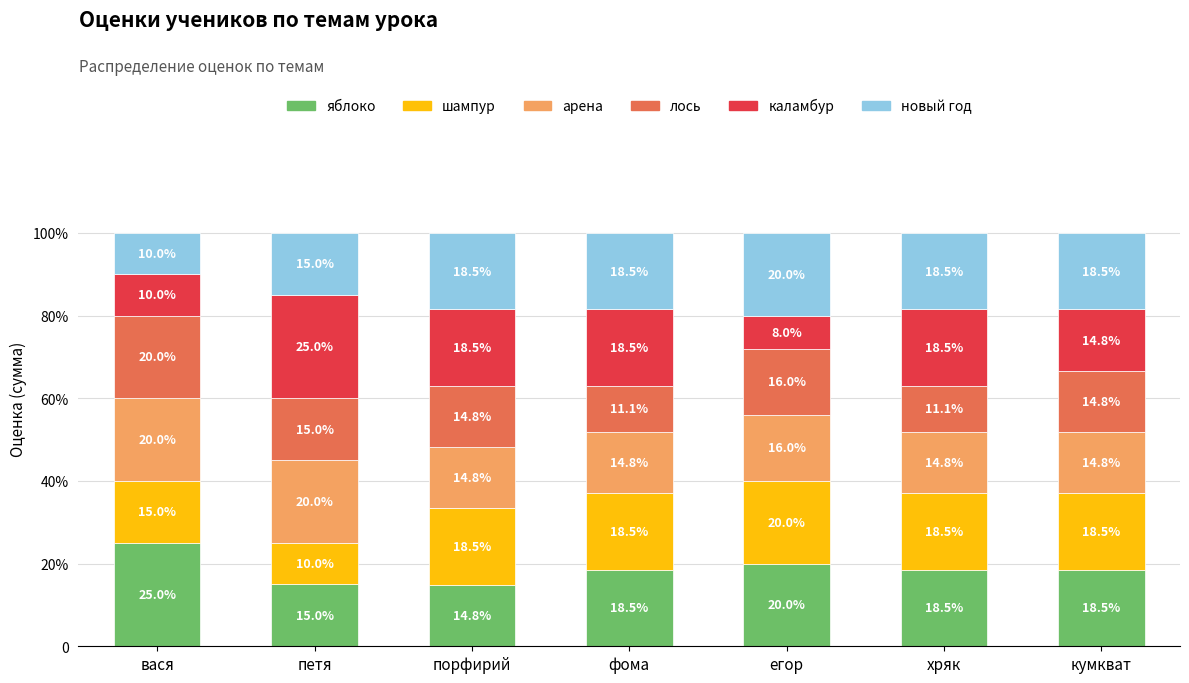

Does the chart contain any negative values?

No